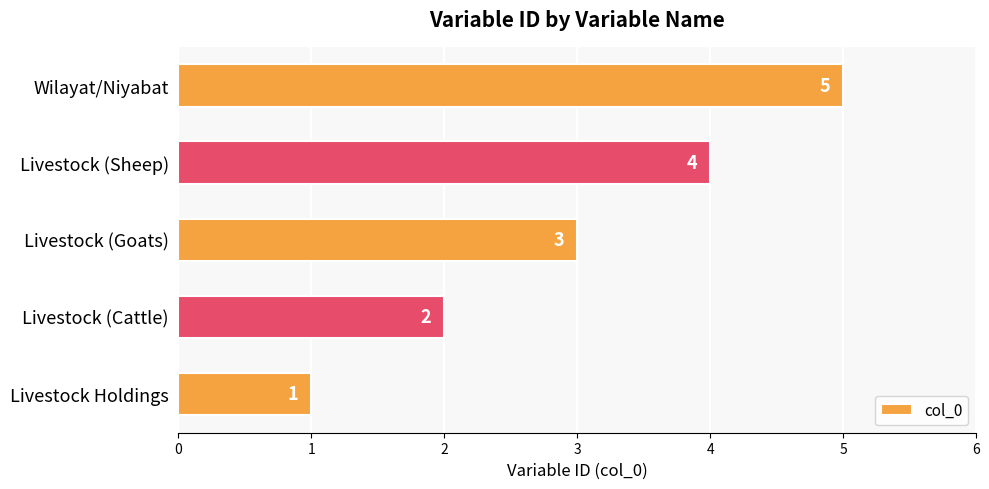

Count the number of categories in the chart.

5